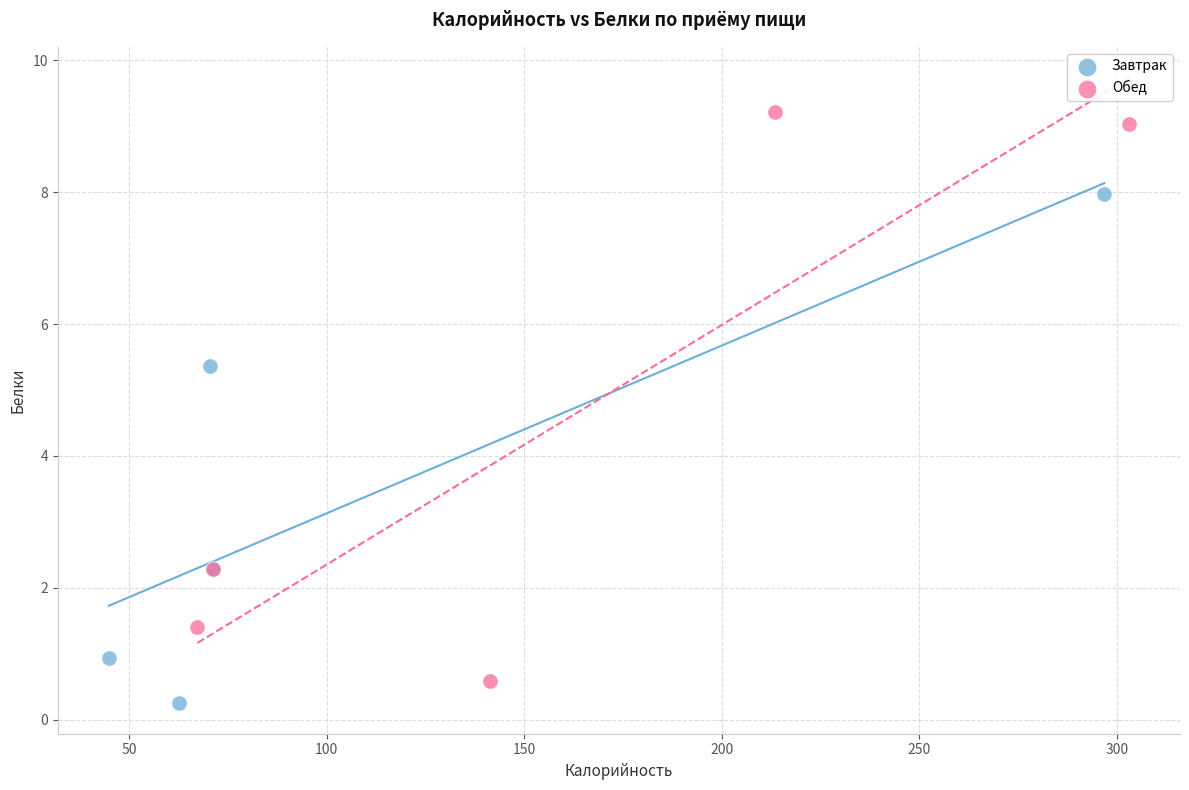

What are all the series names shown in the legend?

Завтрак, Обед